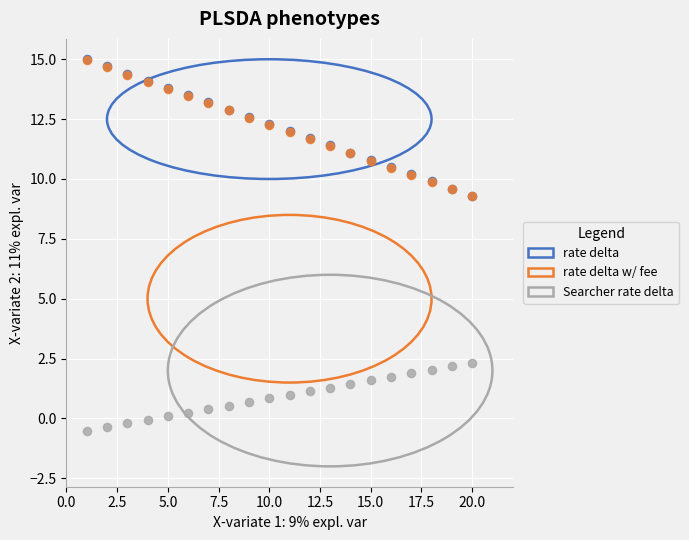

Which series contains the lowest Y value?

Searcher rate delta